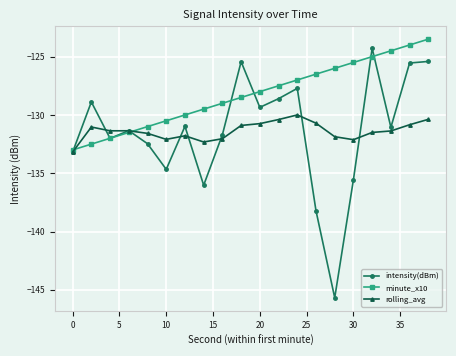

Which series has the widest spread of values?

intensity(dBm)